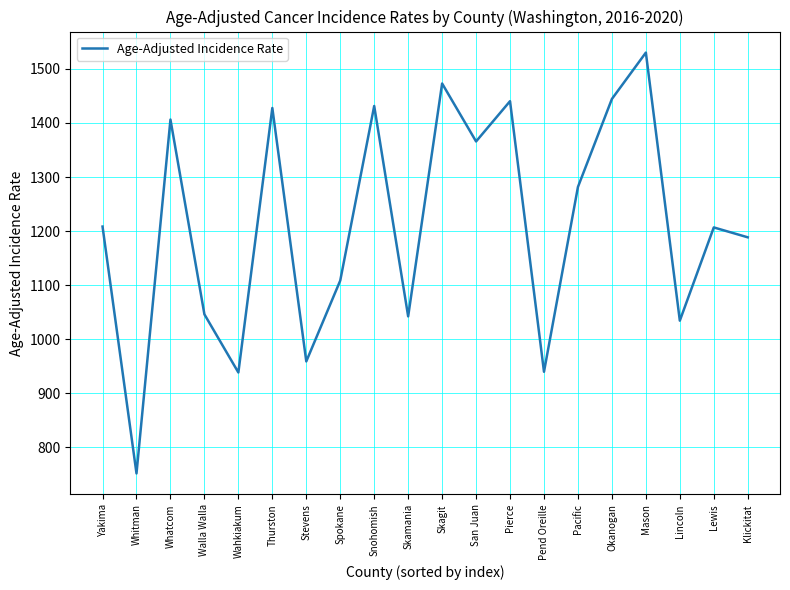

How many interior local valleys (lower than both neighbors) does the data have?

7